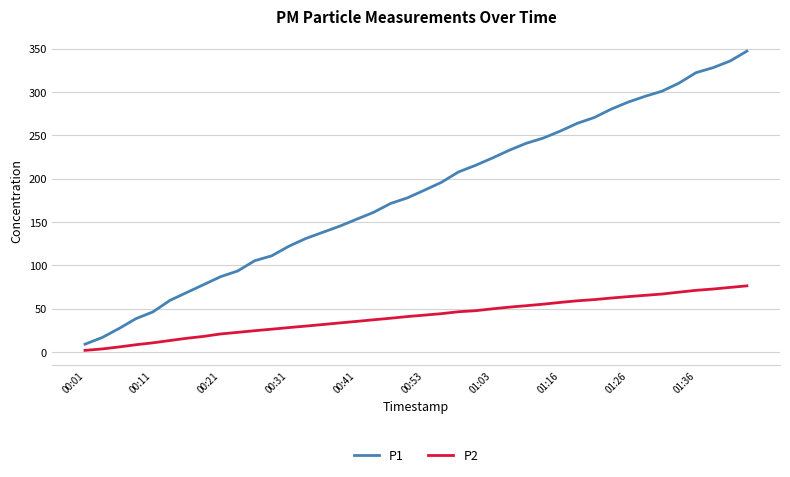

What is the highest value of the P1 series?

347.1